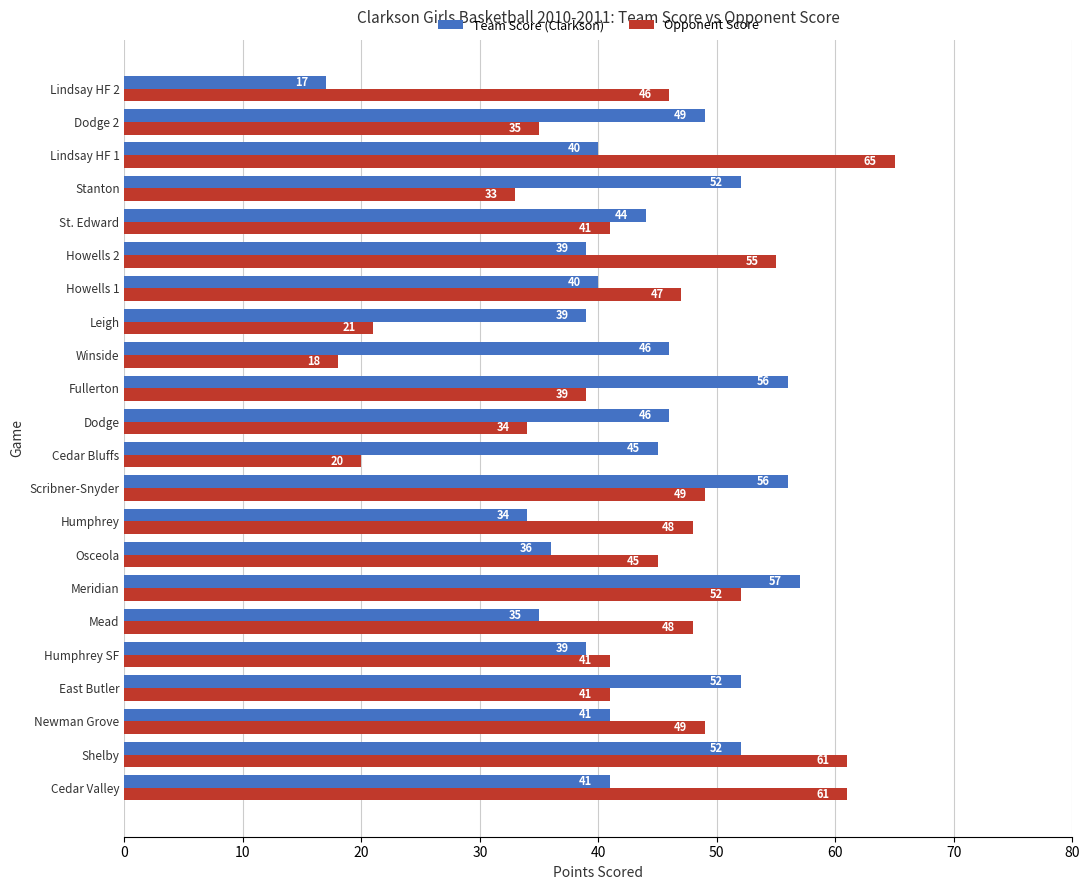

Rank the series by their average value, from lowest to highest.

Opponent Score, Team Score (Clarkson)